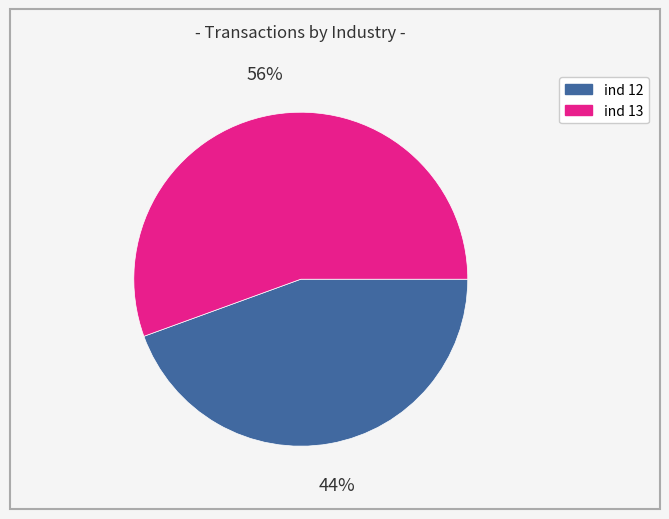

Is there a majority slice in this chart?

Yes